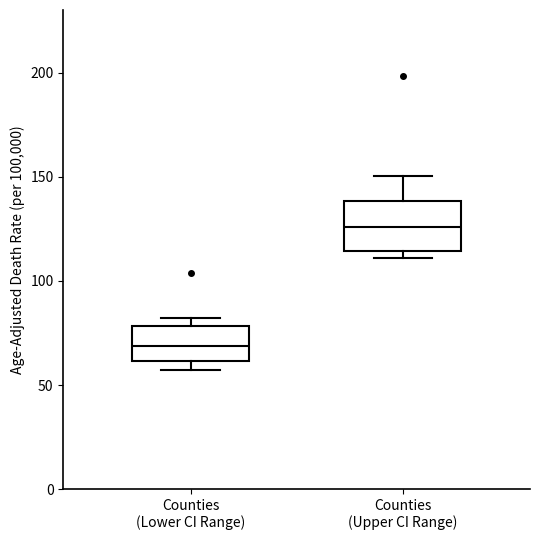

Comparing the boxes themselves (not the whiskers), which one is the tallest?

Counties (Upper CI Range)